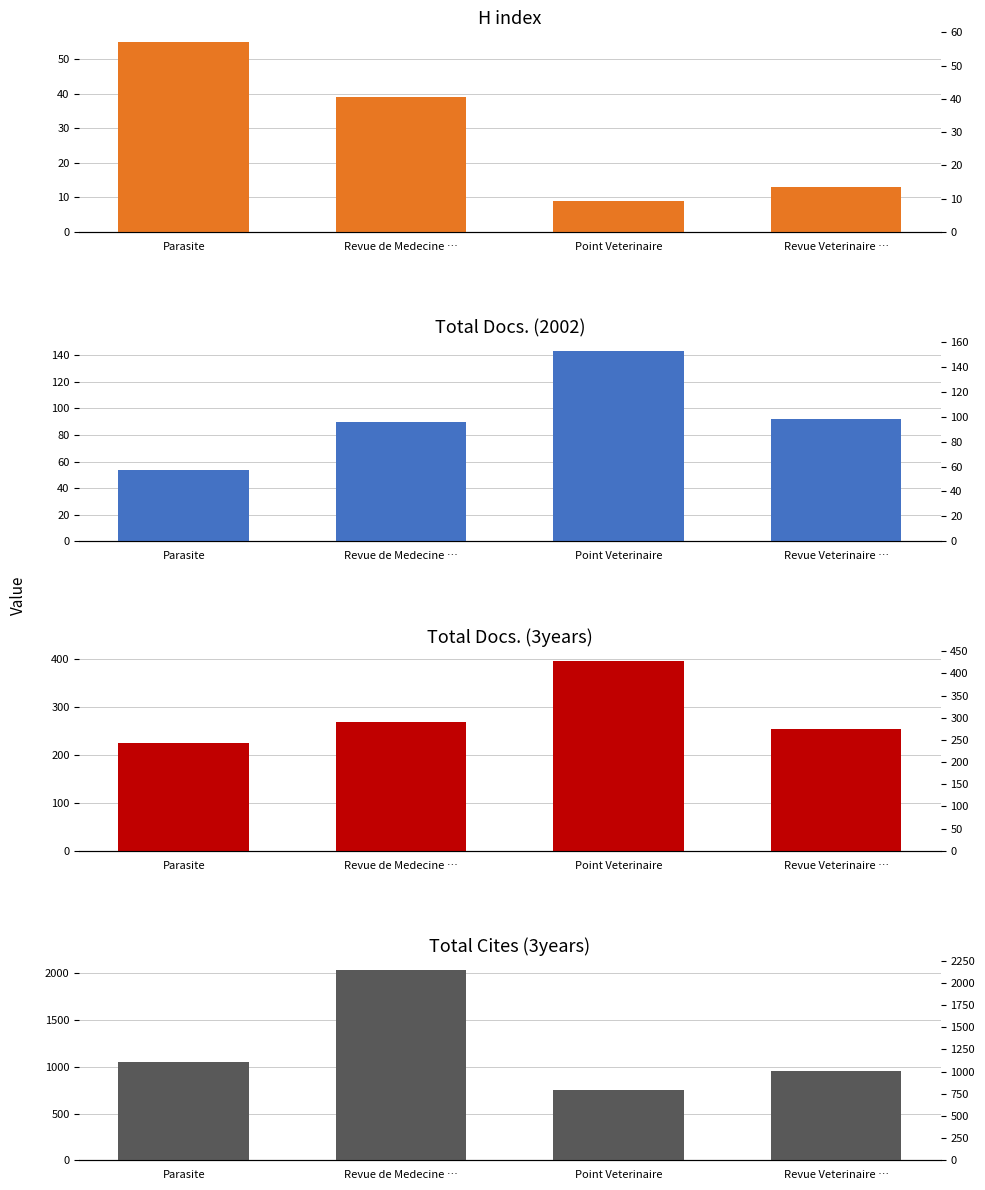

How many bars are there in total?

16